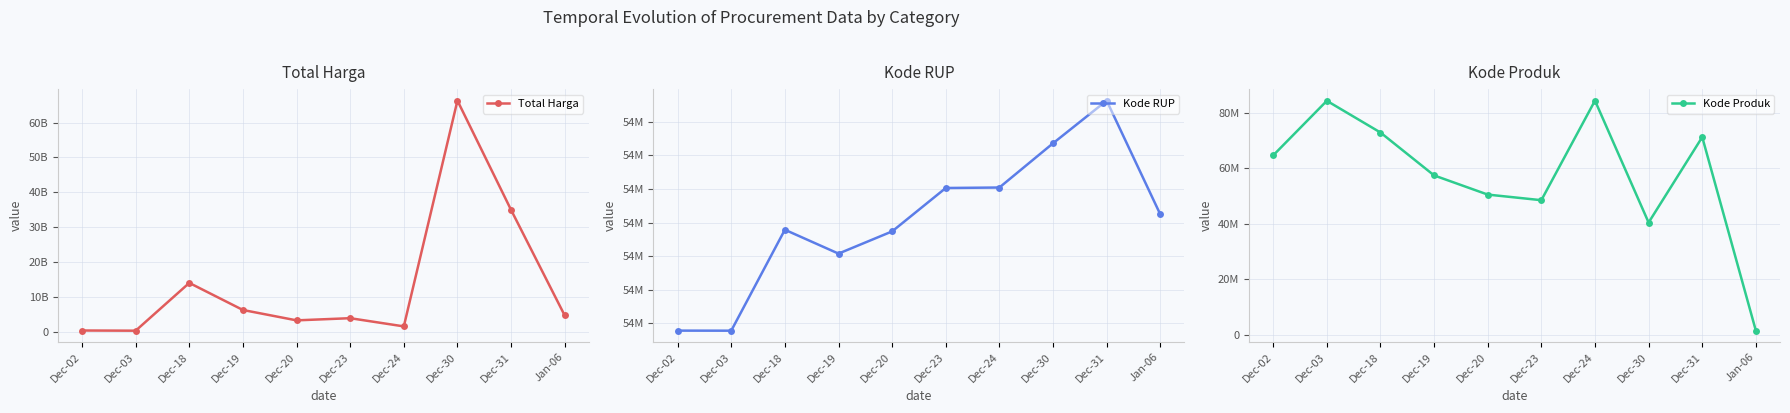

True or false: Kode RUP and Total Harga intersect in this chart.

False